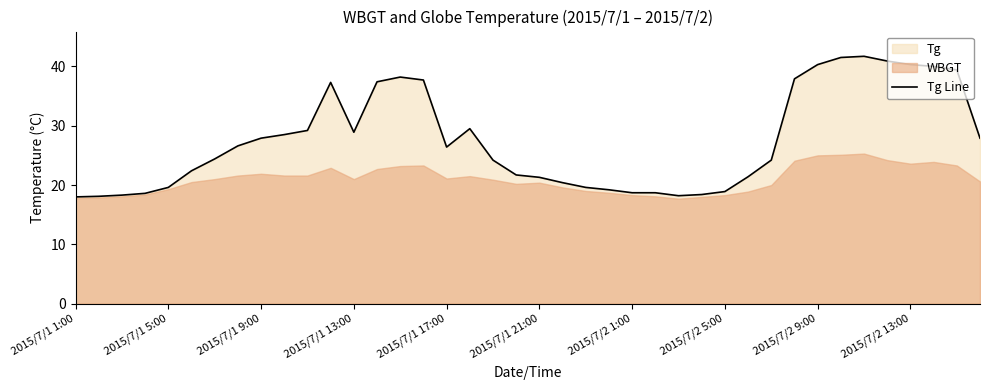

The Tg Line series shows 26.4 at 2015/7/1 17:00. True or false?

True